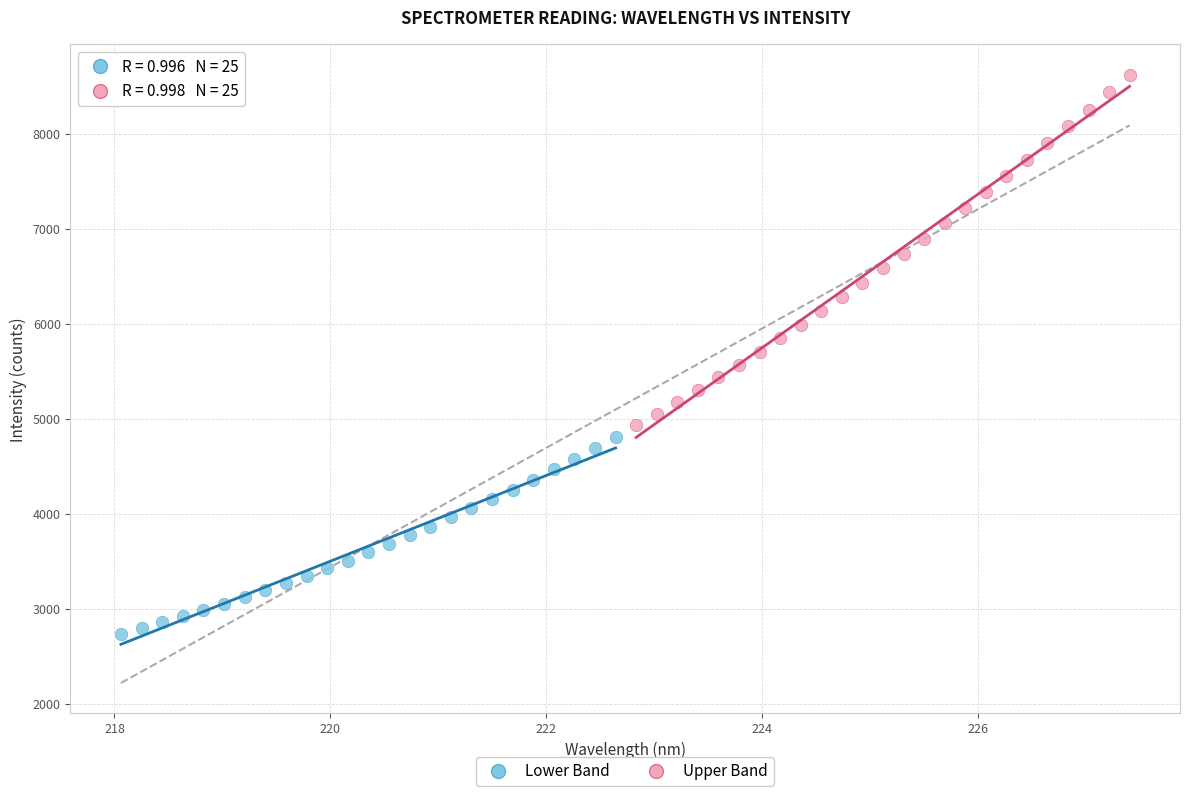

Which series has the widest spread of Y values?

Upper Band